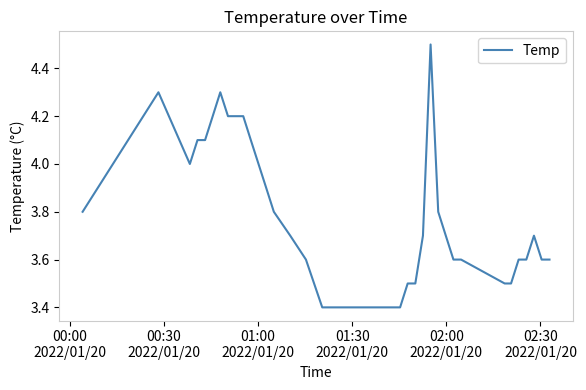

What is the difference between the maximum and minimum values?

1.1